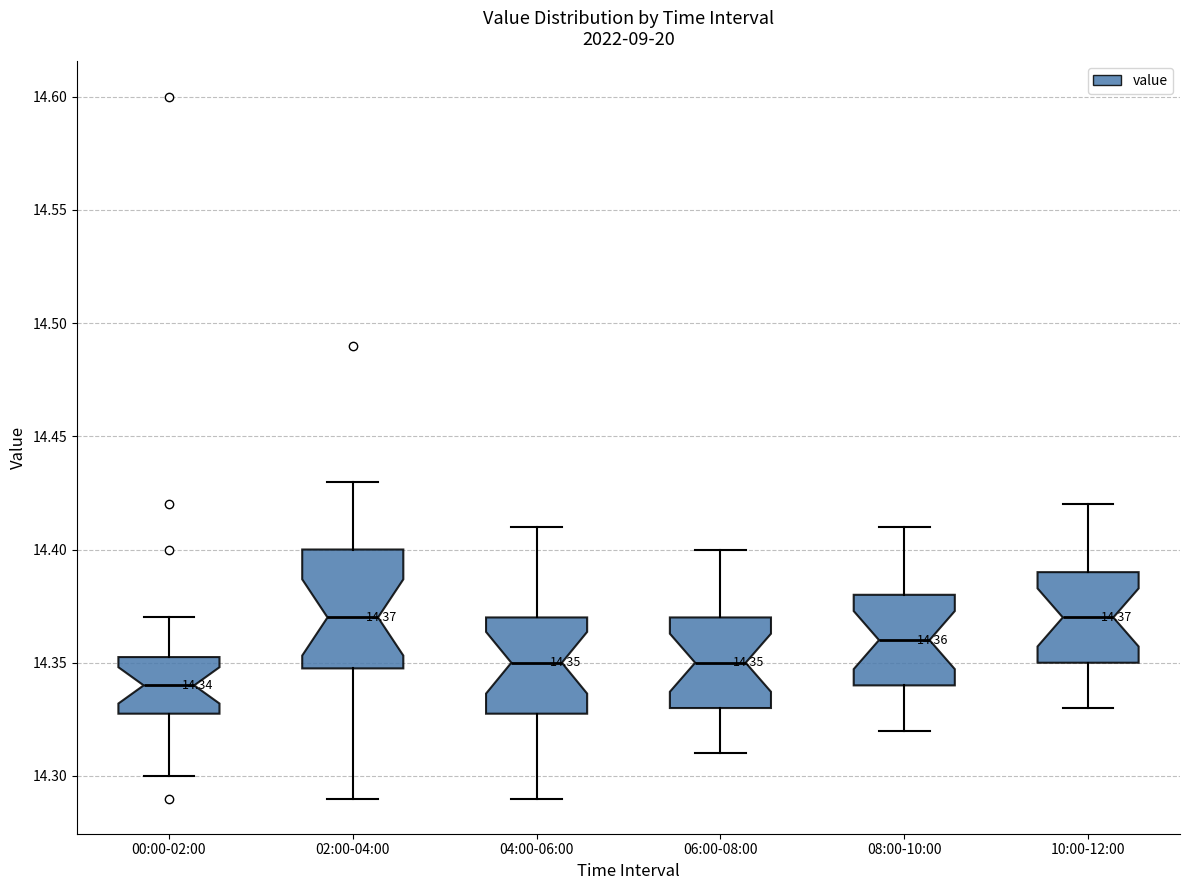

Which box has the lowest median line?

00:00-02:00